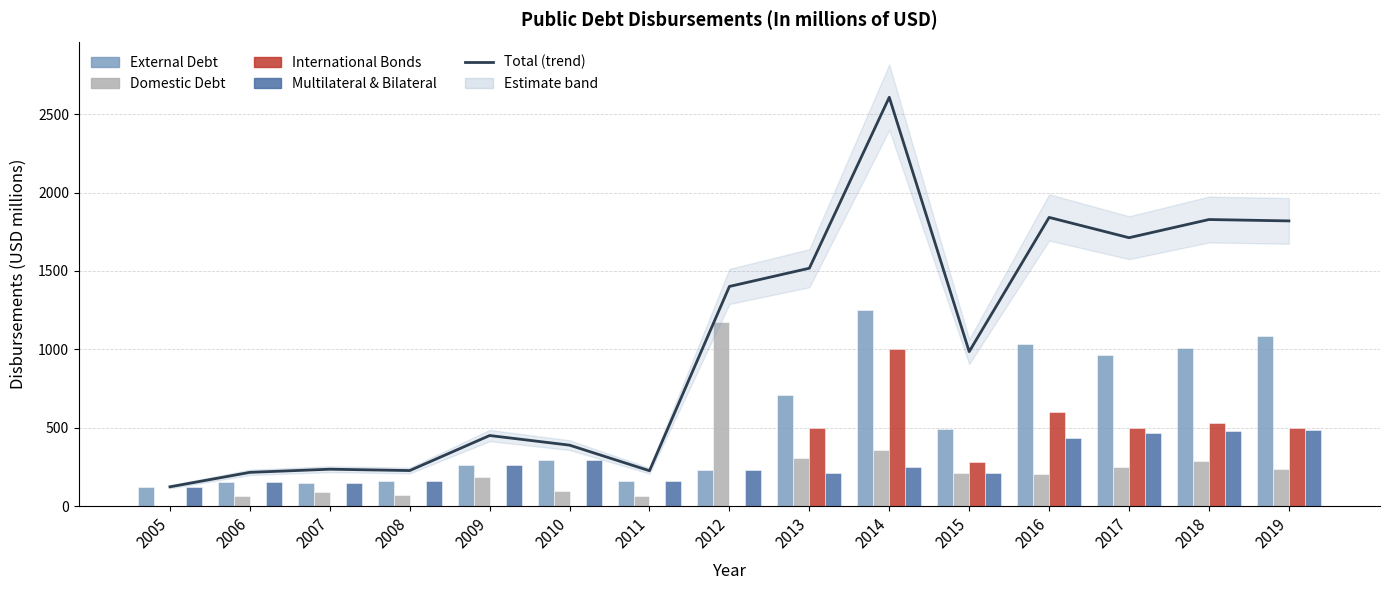

The Total (trend) series shows 810.0 at 2009. True or false?

False